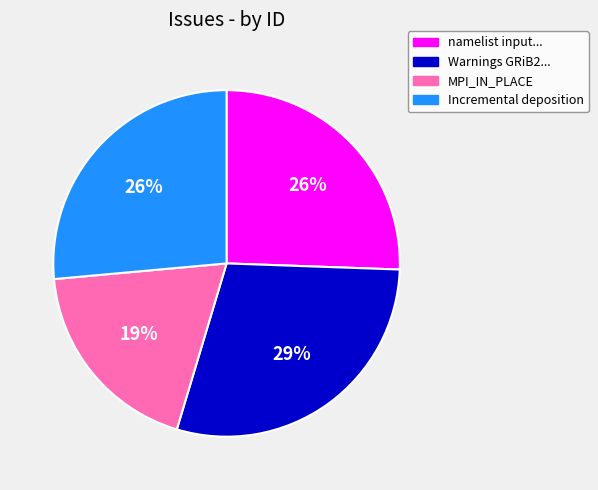

To the nearest percent, what is the difference between the largest and smallest slice percentages?

10%